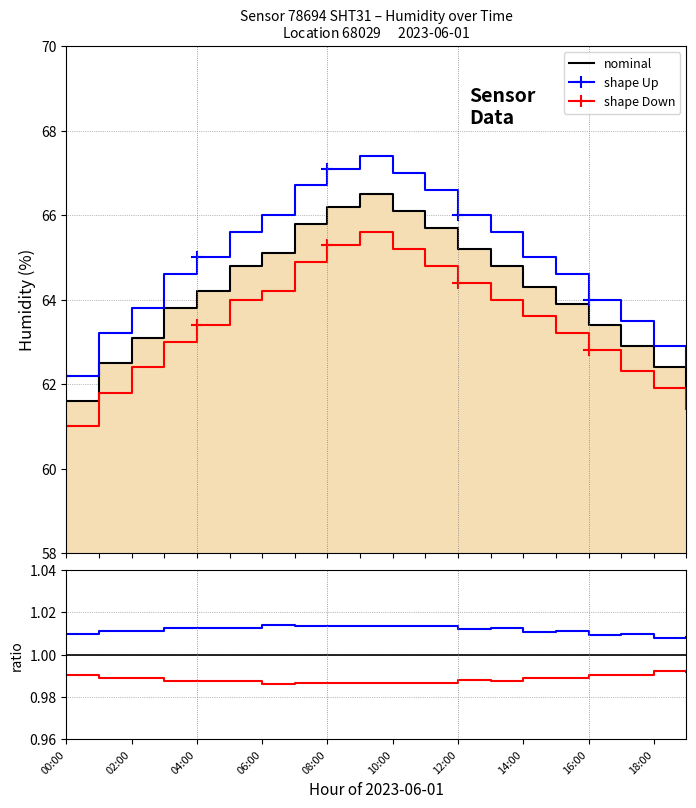

How many lines are shown in the chart?

3